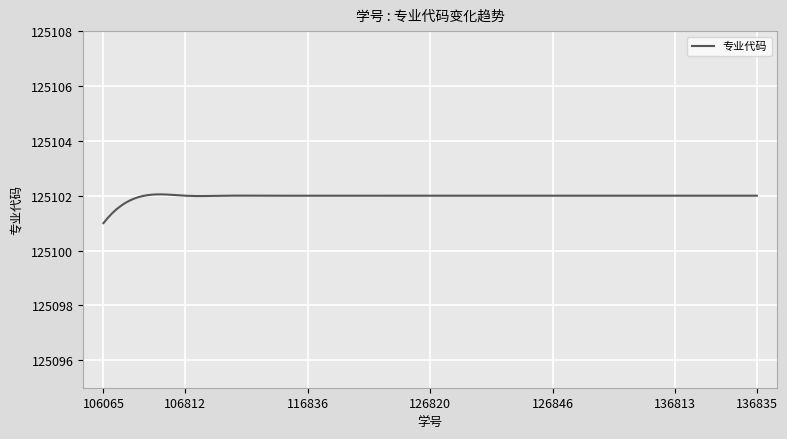

What is the difference between the maximum and minimum values?

1.0